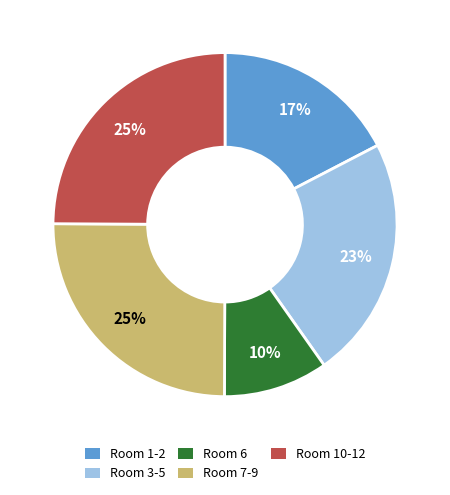

Count the number of slices in the pie.

5